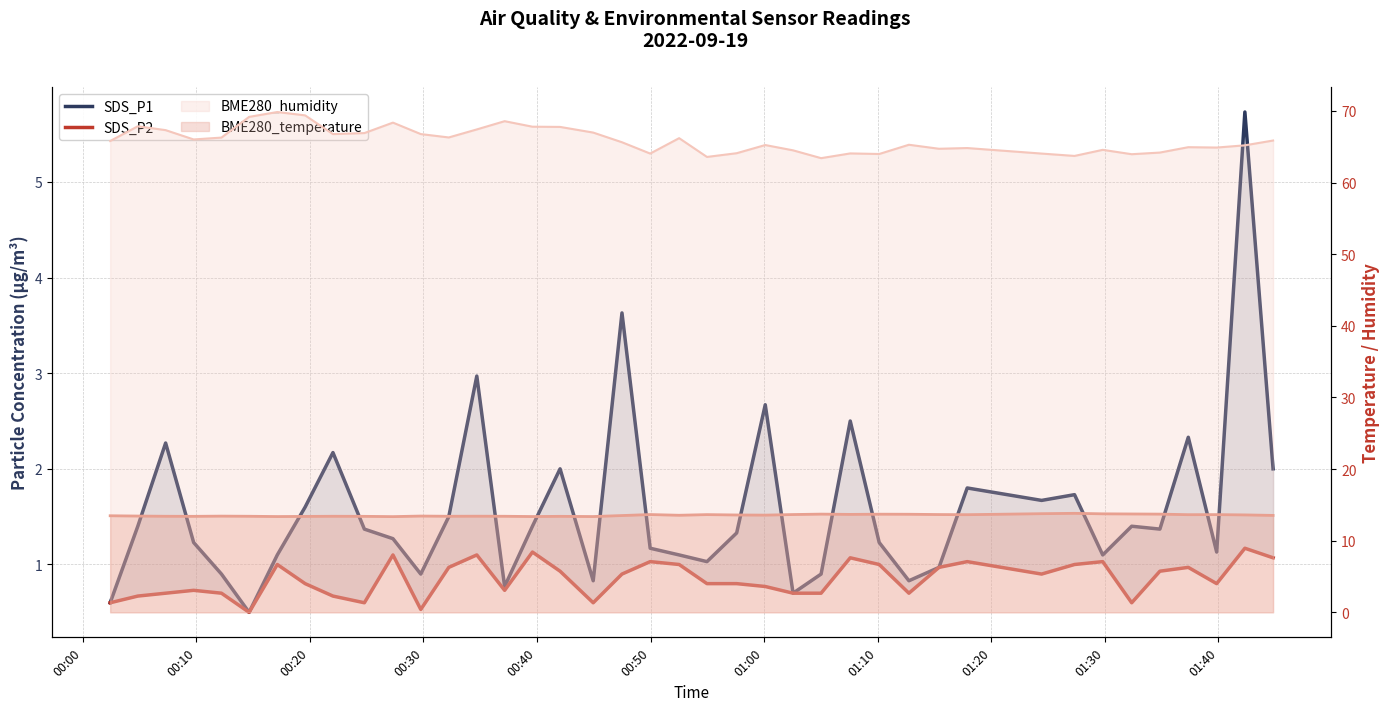

How many lines are shown in the chart?

2